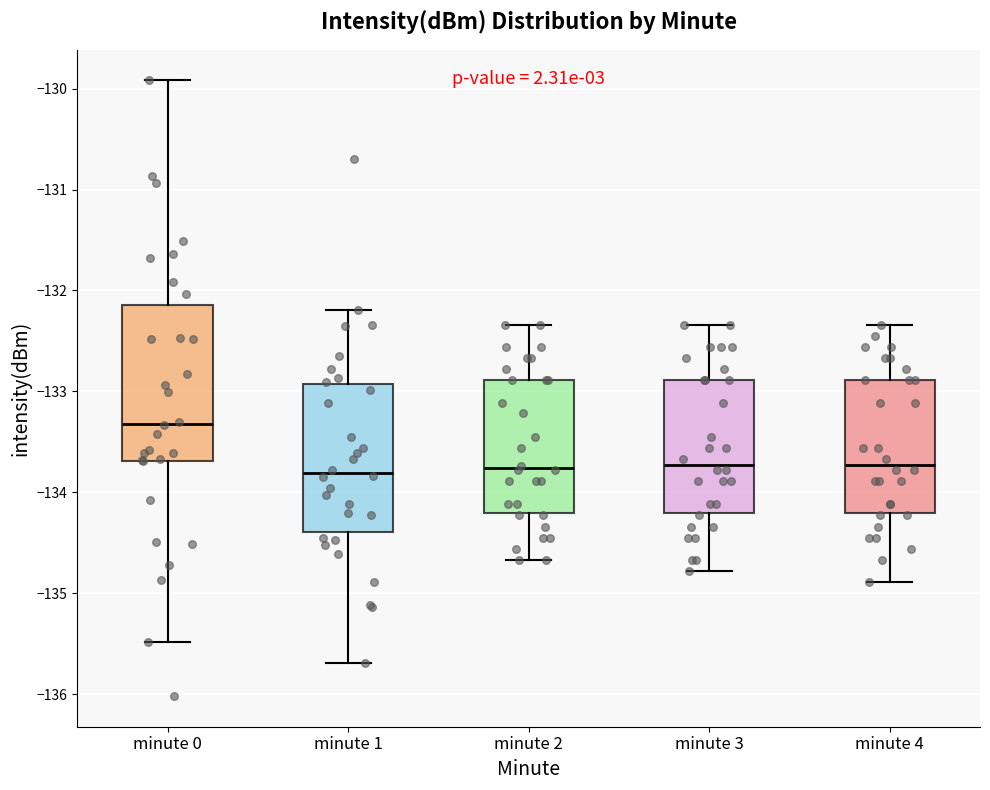

Reading left to right, read every box against the y-axis: the position of its median line, the range the box covers, and the ends of its whiskers. The values are not printed on the chart, so give them approximately, as read against the axis.

minute 0: median -133.3, box -133.7 to -132.1, whiskers -135.5 to -129.9
minute 1: median -133.8, box -134.4 to -132.9, whiskers -135.7 to -132.2
minute 2: median -133.8, box -134.2 to -132.9, whiskers -134.7 to -132.3
minute 3: median -133.7, box -134.2 to -132.9, whiskers -134.8 to -132.3
minute 4: median -133.7, box -134.2 to -132.9, whiskers -134.9 to -132.3